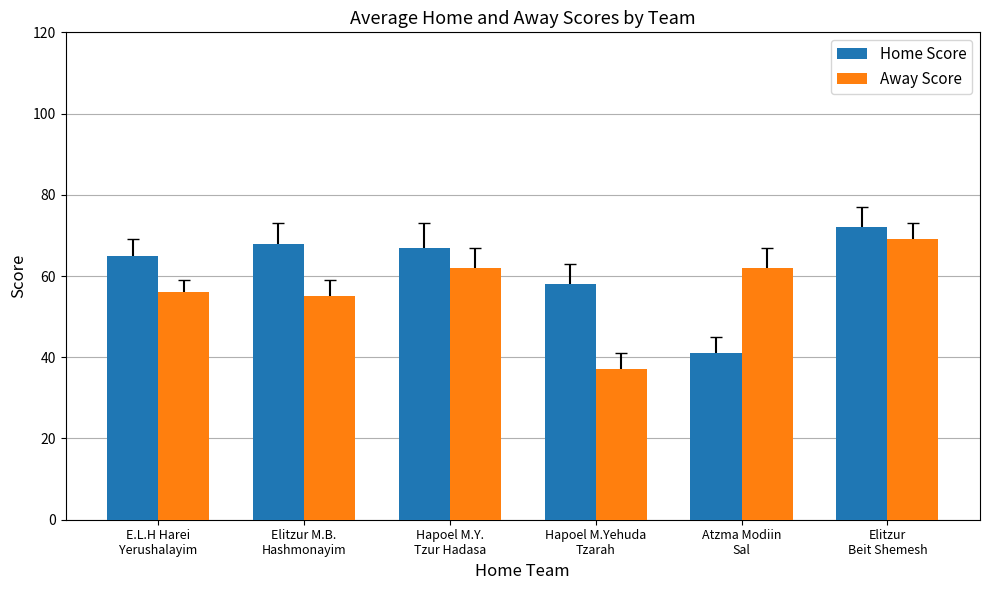

Which label corresponds to the largest value in the chart?

Elitzur
Beit Shemesh